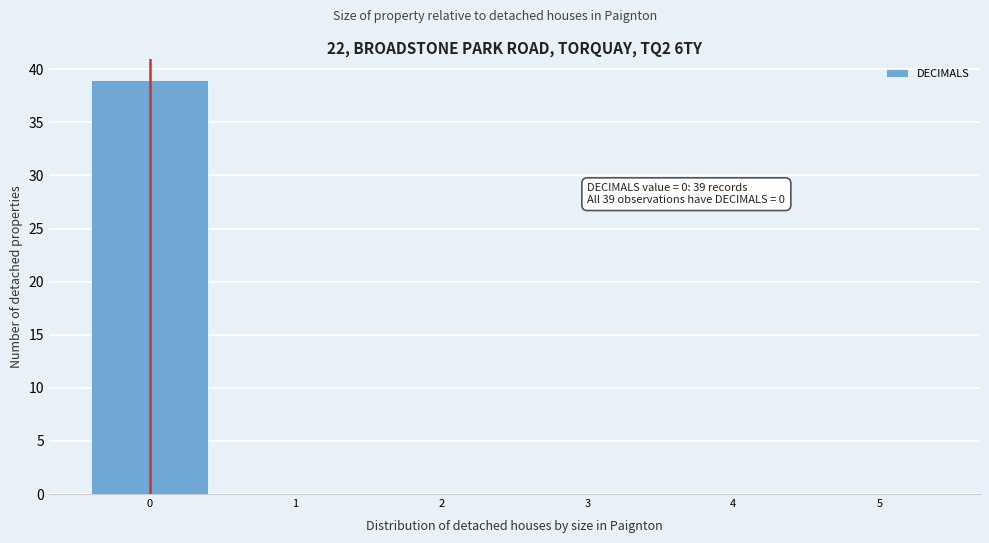

Over which range of the x-axis is the bar tallest?

-0.5 to 0.5